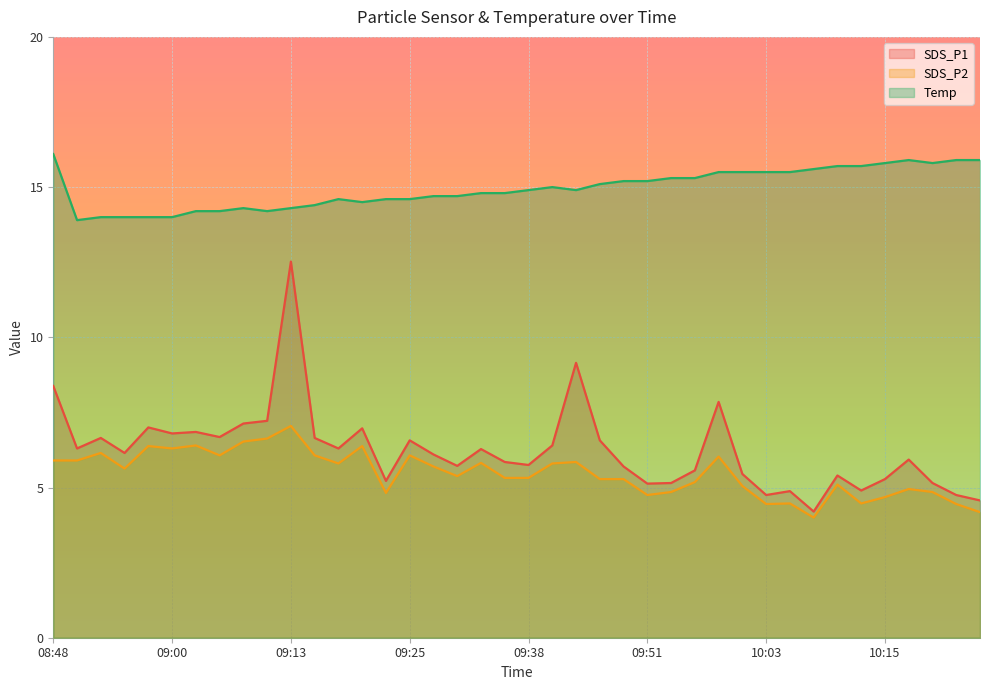

How many interior local peaks does the SDS_P2 series have?

12